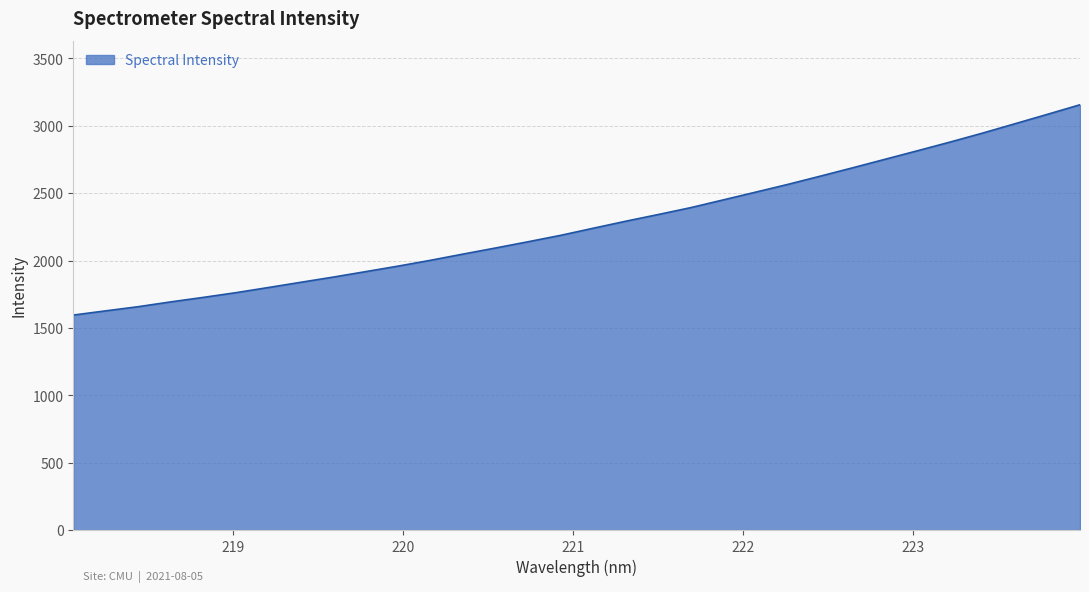

Does the chart display data point markers on the line(s)?

No